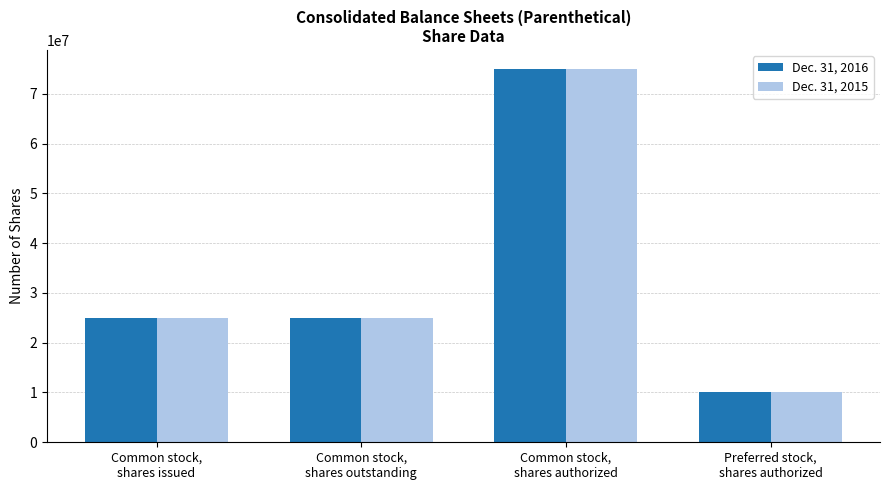

Reading left to right, transcribe all the data shown in this chart.

Dec. 31, 2016: Common stock,
shares issued=25050628	Common stock,
shares outstanding=25050628	Common stock,
shares authorized=75000000	Preferred stock,
shares authorized=10000000
Dec. 31, 2015: Common stock,
shares issued=24972515	Common stock,
shares outstanding=24972515	Common stock,
shares authorized=75000000	Preferred stock,
shares authorized=10000000